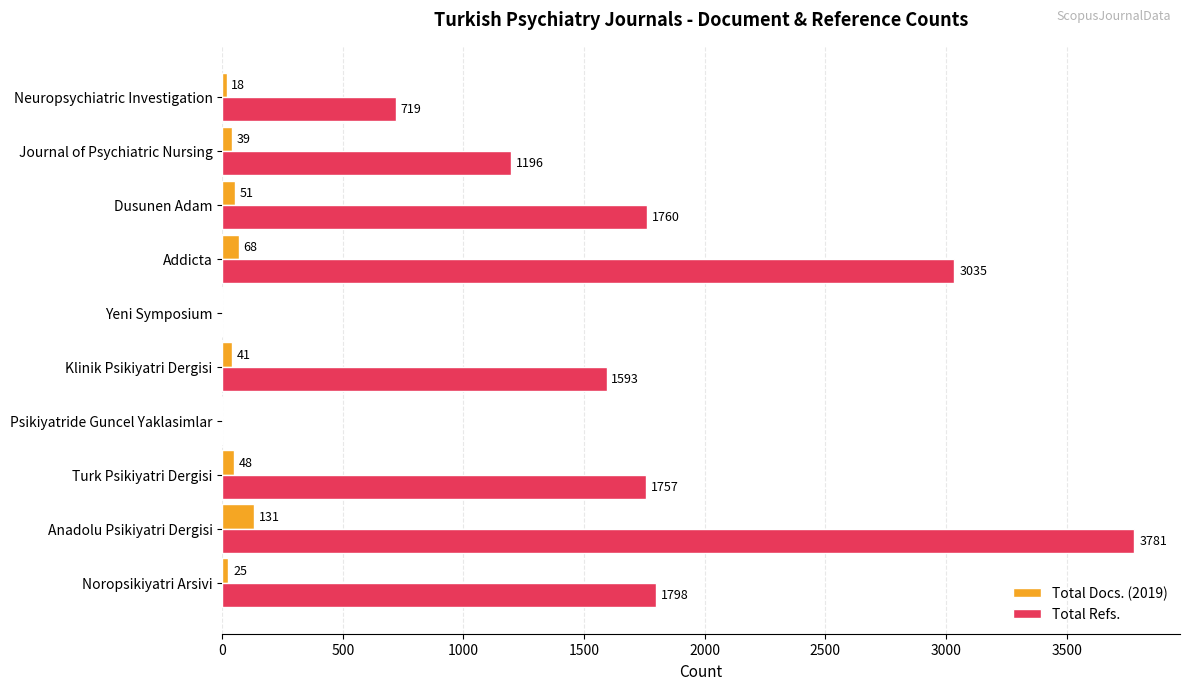

What is the sum of the Total Refs. values at Klinik Psikiyatri Dergisi and Turk Psikiyatri Dergisi?

3350